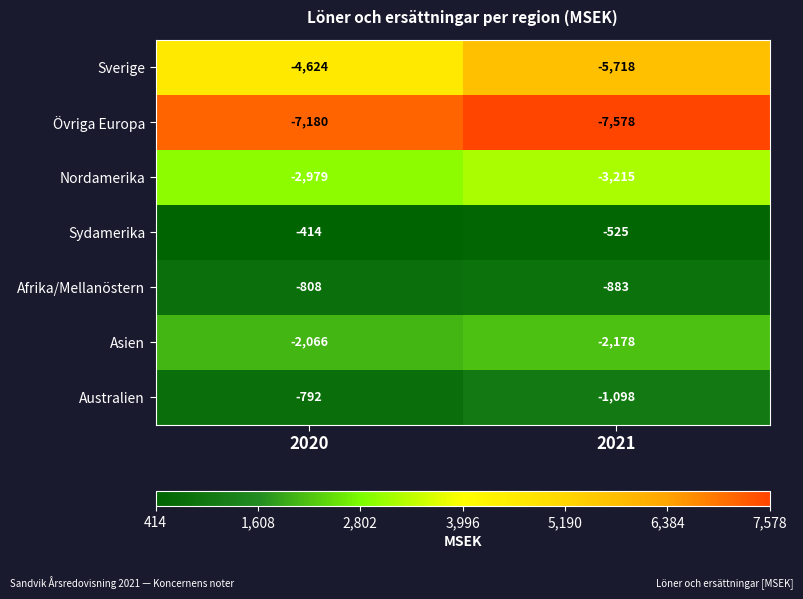

List the series in order of their peak value, highest first.

Sydamerika, Australien, Afrika/Mellanöstern, Asien, Nordamerika, Sverige, Övriga Europa